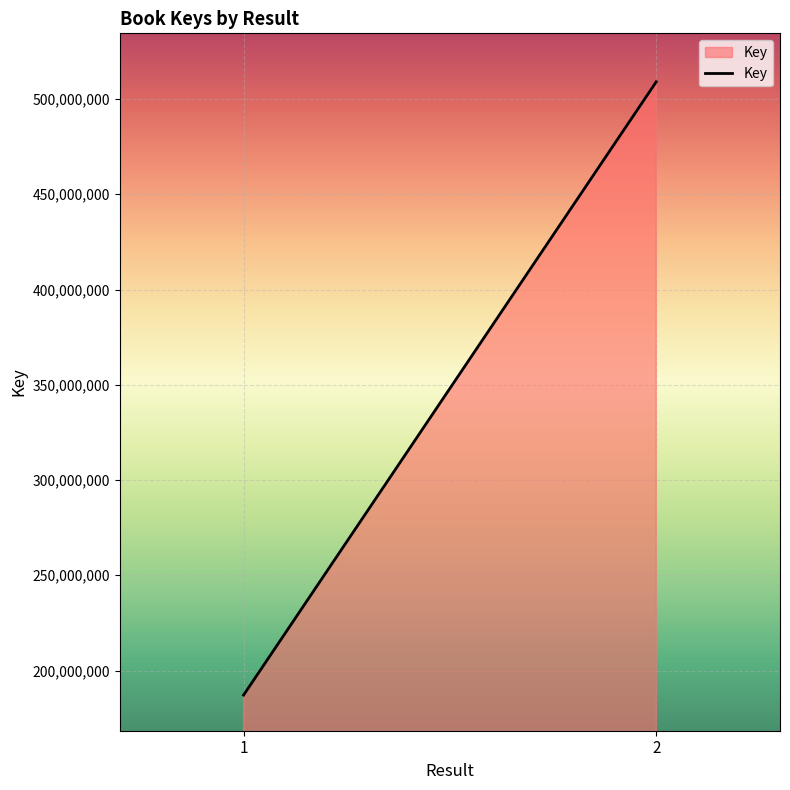

Is it true that the value at 1 is 187121232?

True